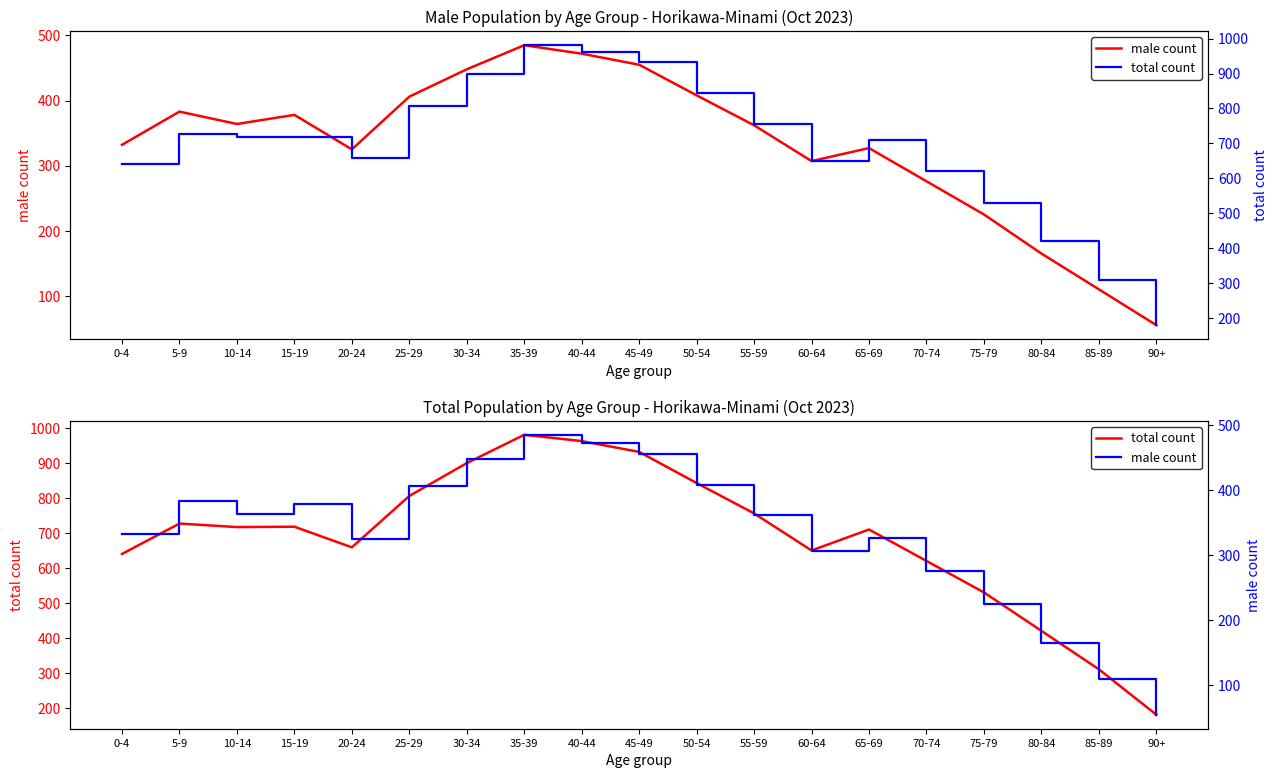

Which series has the widest spread of values?

total count